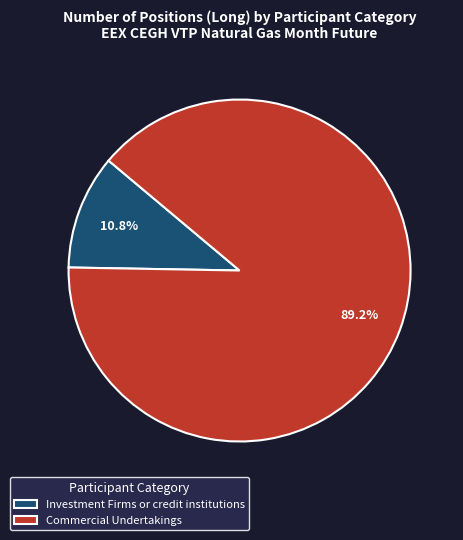

How many slices are in this pie chart?

2